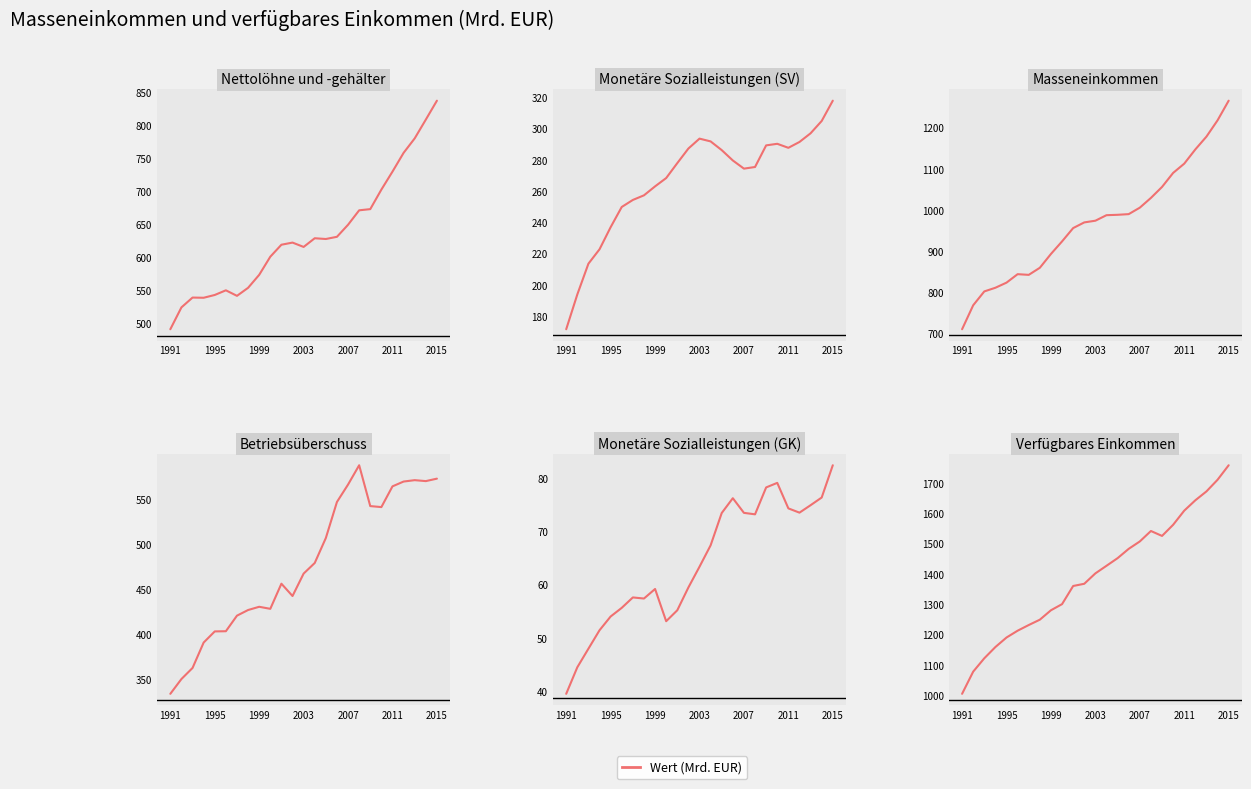

Is the value of Nettolöhne und -gehälter at 15 greater than the value of Masseneinkommen at 2003?

No